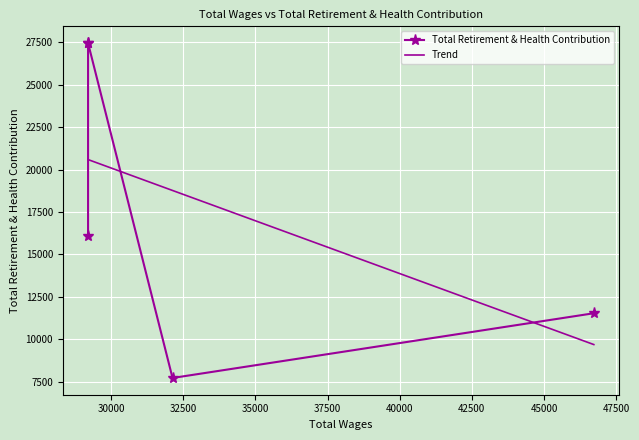

Rank the series by their average value, from highest to lowest.

Total Retirement & Health Contribution, Trend